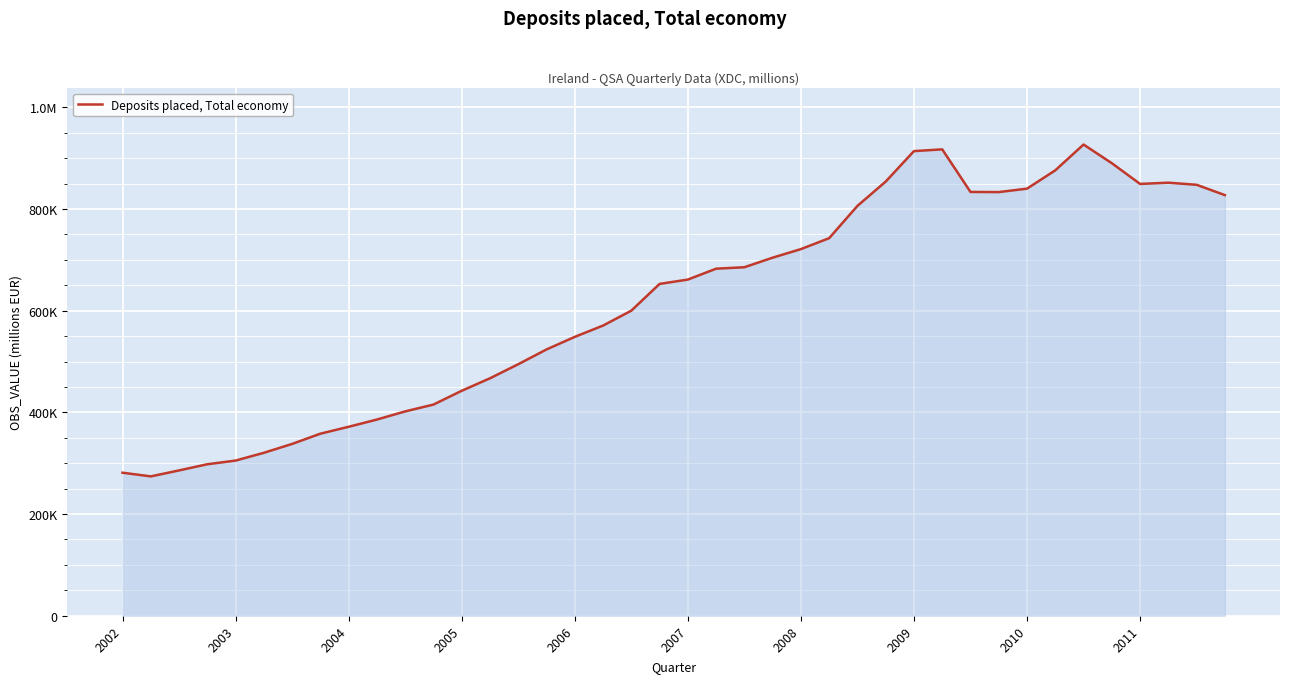

Is this an area chart (filled region under the line)?

Yes